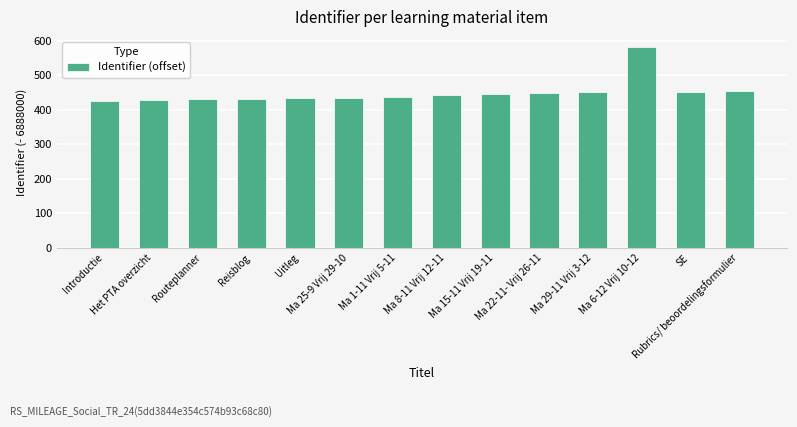

What is the value of the 7th bar from the left?

437